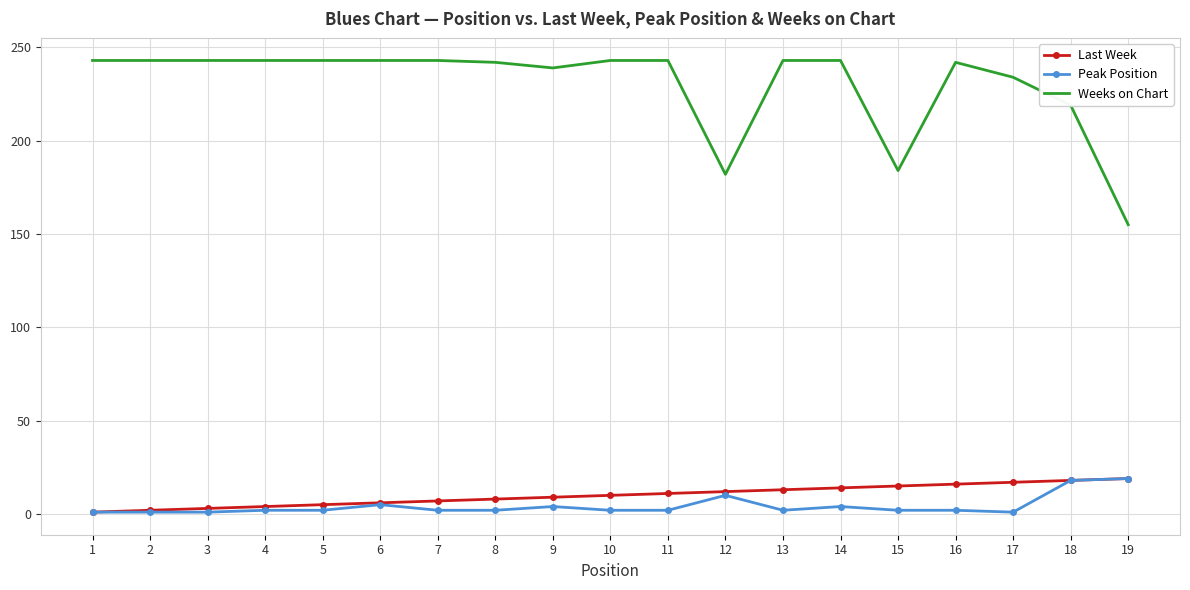

Is the value of Weeks on Chart at 17 greater than the value of Peak Position at 7?

Yes